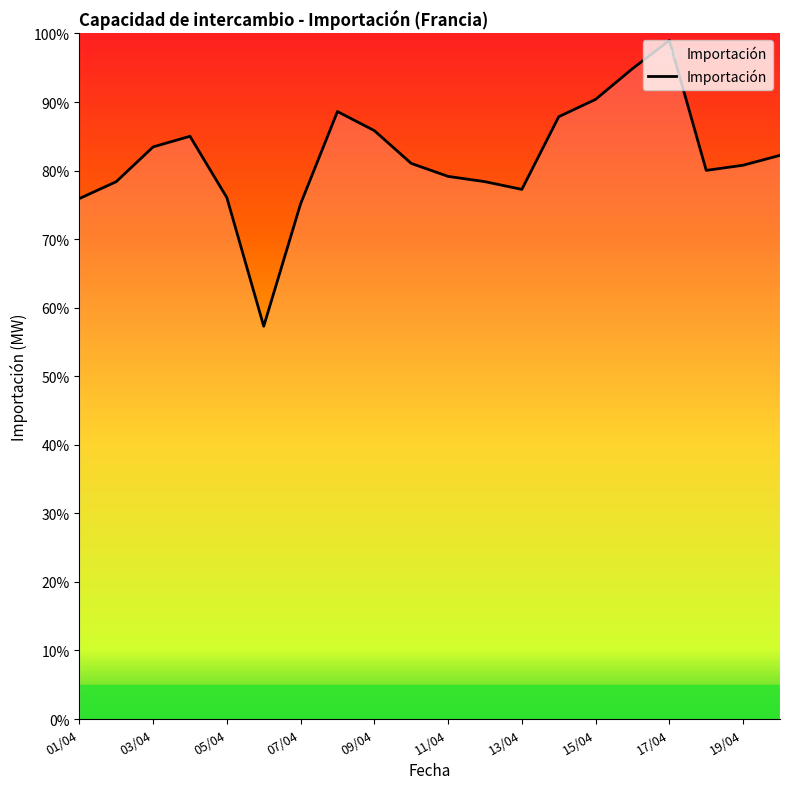

Reading left to right, list all the values displayed in this chart.

01/04=2277.4	02/04=2351.2	03/04=2503.5	04/04=2550.0	05/04=2281.5	06/04=1718.8	07/04=2254.5	08/04=2658.2	09/04=2574.7	10/04=2431.2	11/04=2374.5	12/04=2351.3	13/04=2317.6	14/04=2635.5	15/04=2711.5	16/04=2845.9	17/04=2969.4	18/04=2400.7	19/04=2423.3	20/04=2466.6